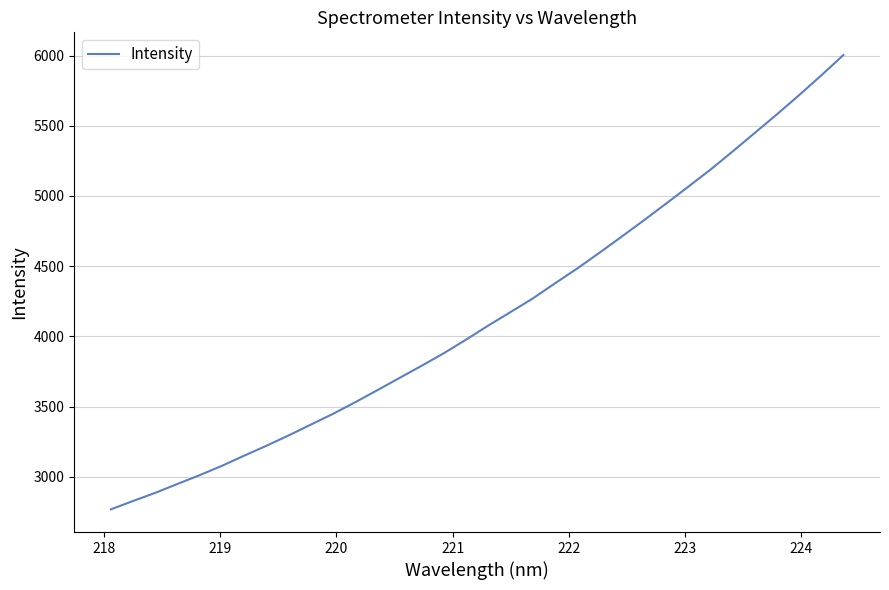

How many lines are shown in the chart?

1